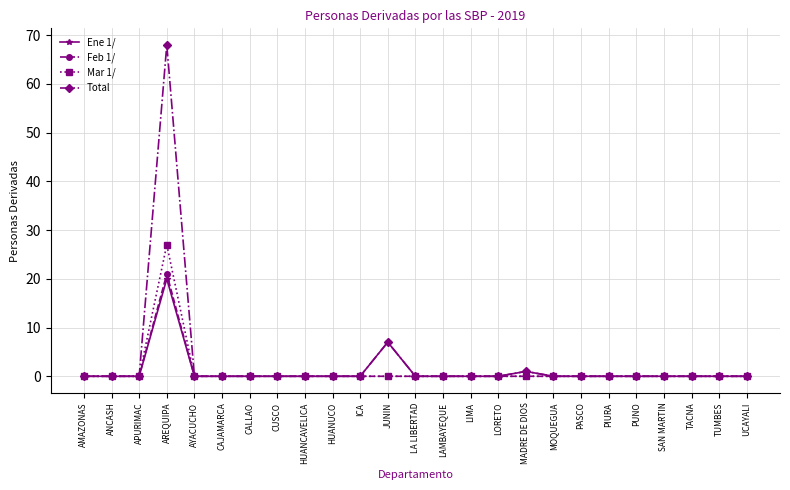

At which label is Total closest to 34?

JUNIN